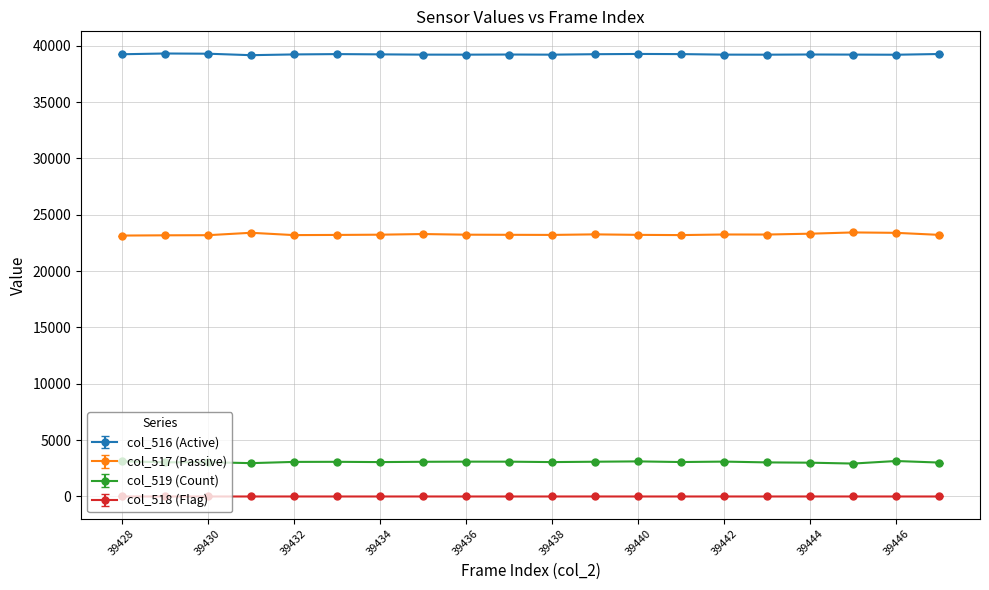

True or false: col_518 (Flag) and col_519 (Count) cross at least once.

False